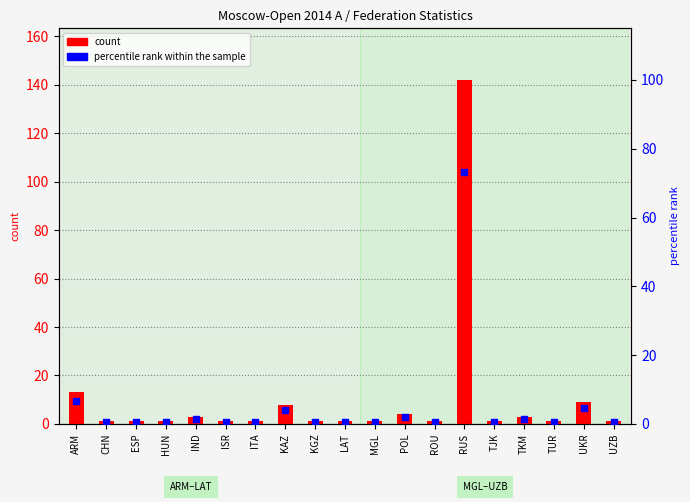

Which series reaches the maximum Y coordinate?

count